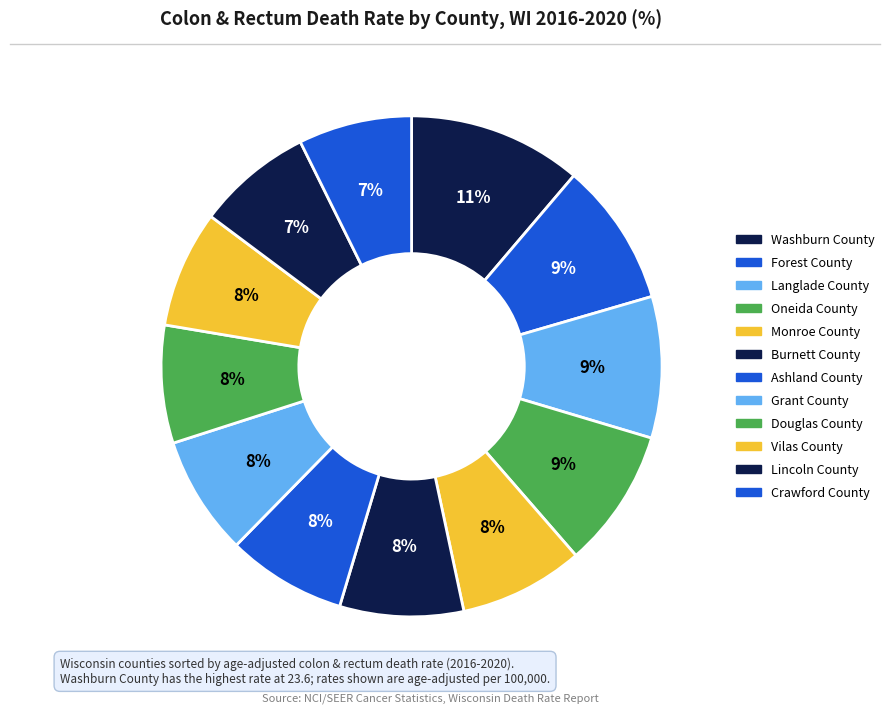

How many segments does this pie chart have?

12